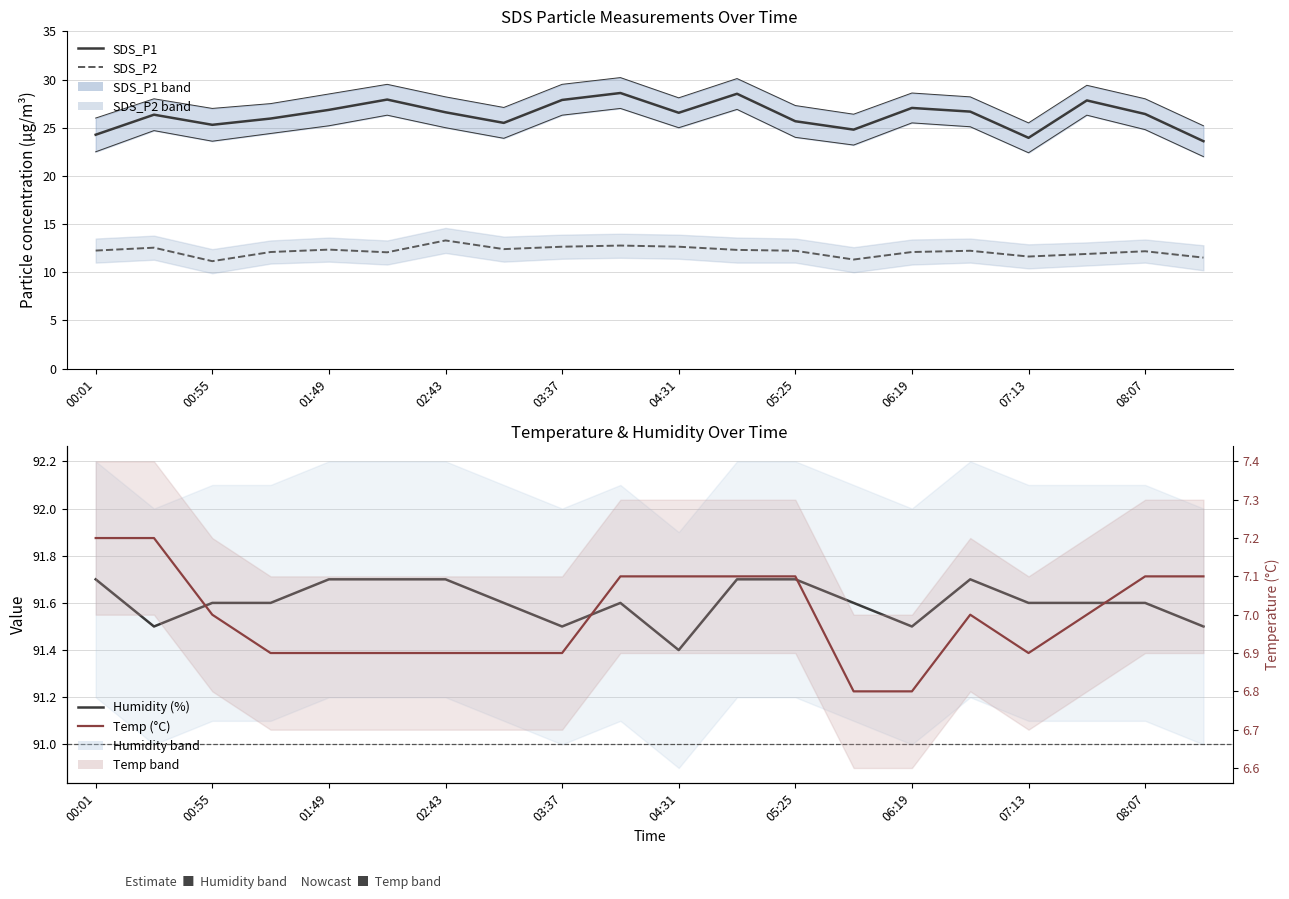

What is the value of the SDS_P1 point at the 2nd from the left?

26.4